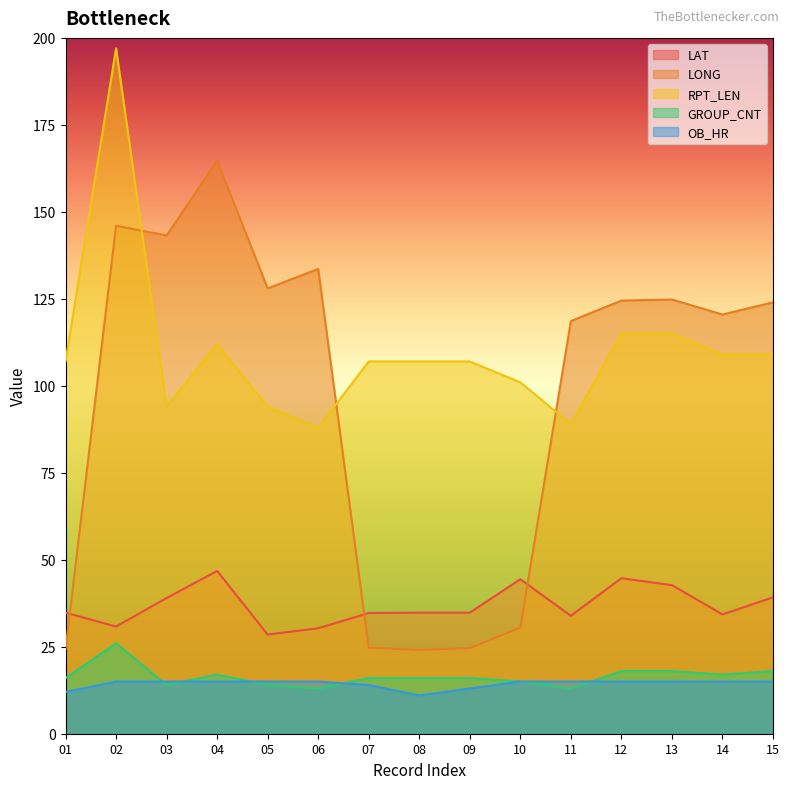

Does the chart display data point markers on the line(s)?

No